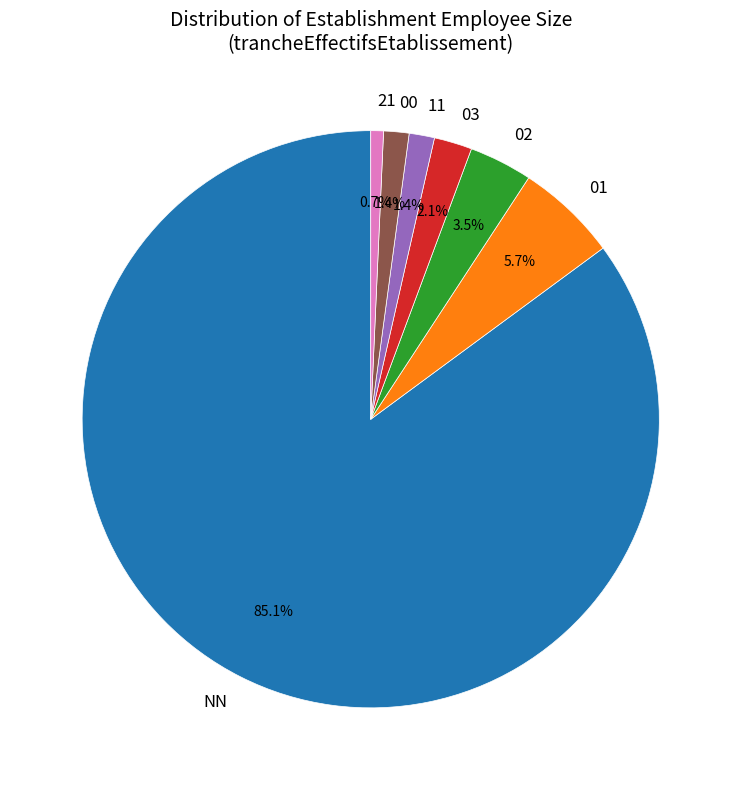

To the nearest percent, what is the combined percentage of 02 and 21?

4%